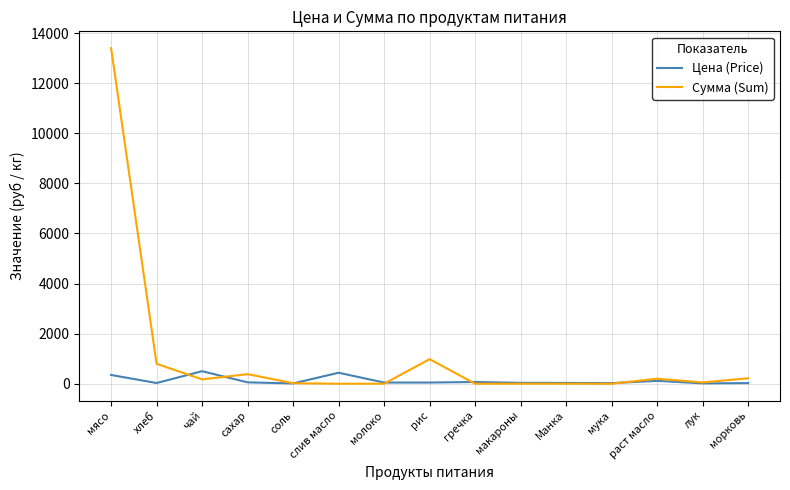

What is the difference between the maximum and minimum values in the Цена (Price) series?

488.0